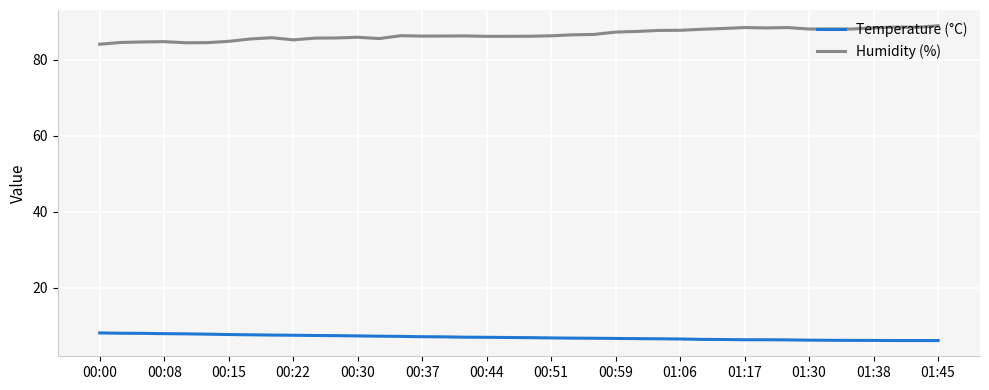

What is the lowest value of the Humidity (%) series?

84.1